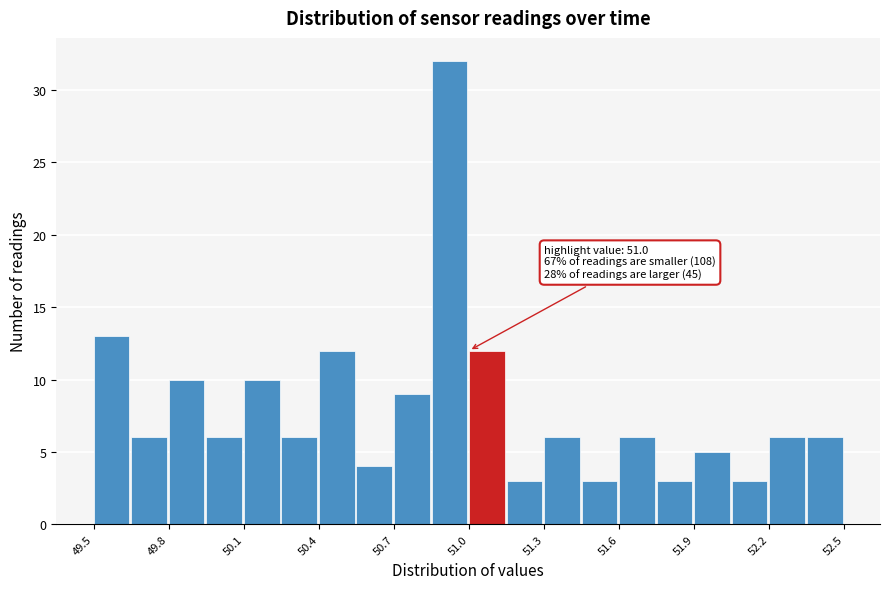

Around what value on the x-axis is the tallest bar? Give the approximate position of its centre, as read against the axis.

50.90